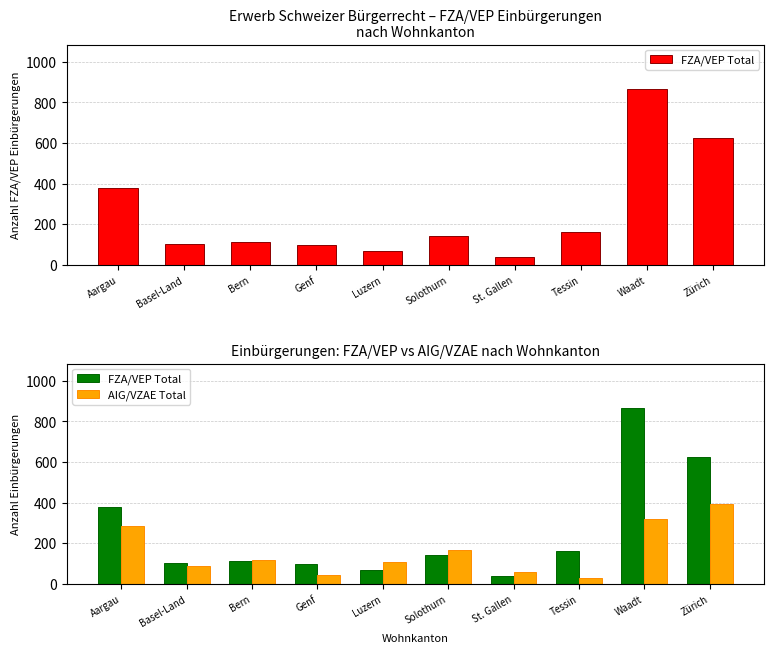

What is the difference between the maximum and minimum values in the AIG/VZAE Total series?

366